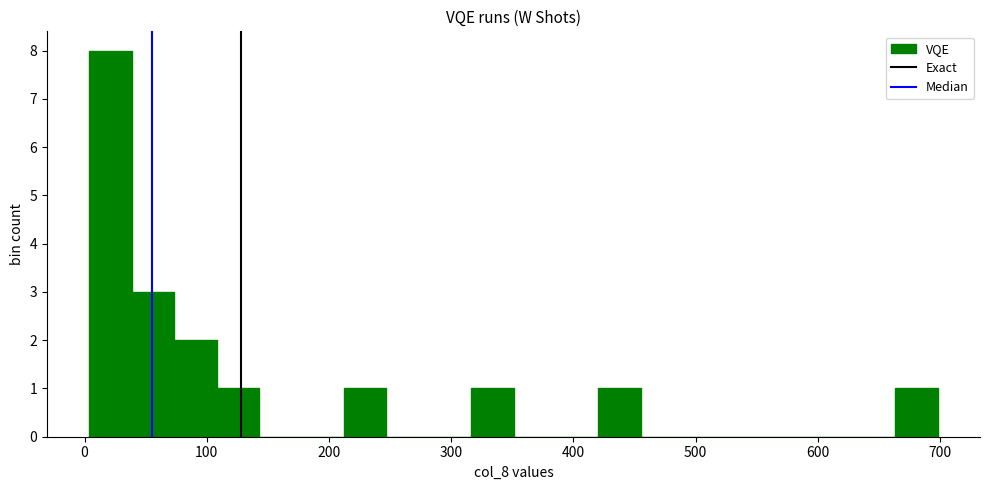

Read against the x-axis, roughly where is the centre of the tallest bar?

20